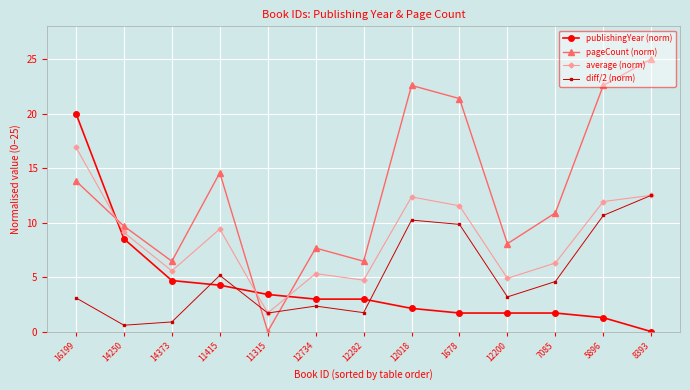

What position from the right is 12282?

7